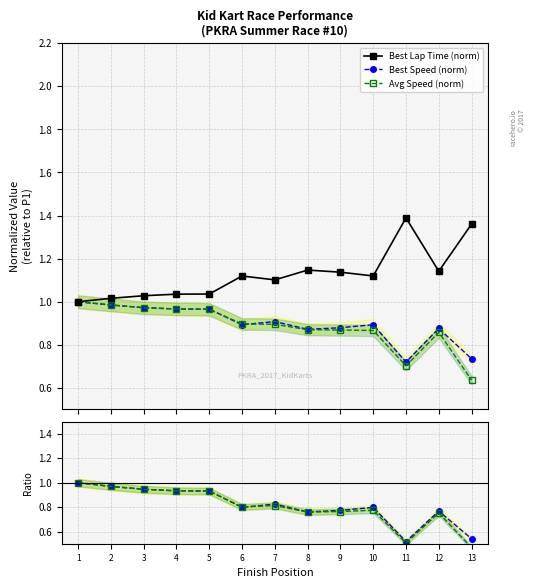

Which category has the highest value across all series?

11